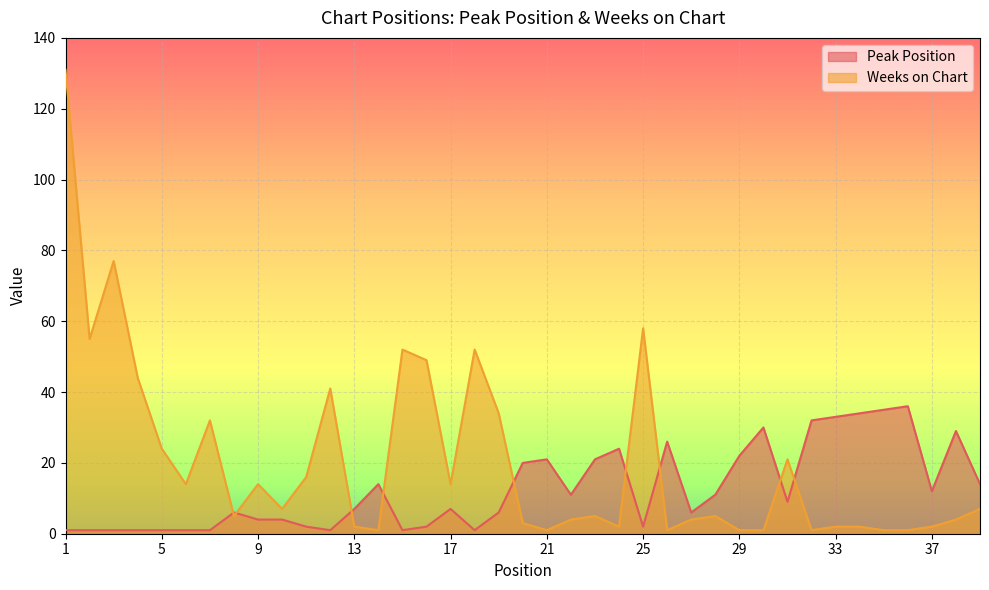

Where do Weeks on Chart and Peak Position first cross each other?

7 and 8